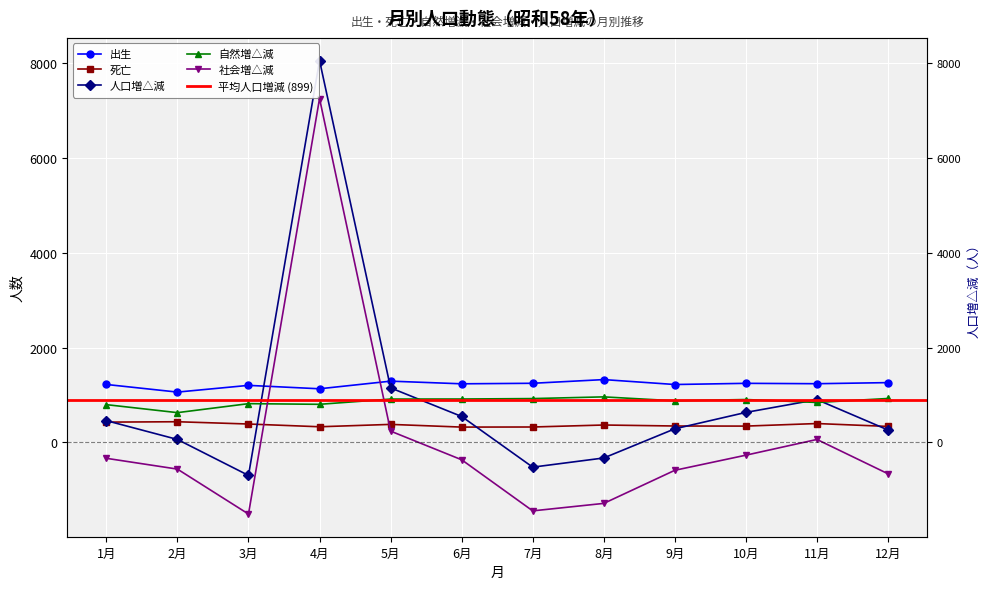

What is the difference between the 人口増△減 values at 4月 and 9月?

7775